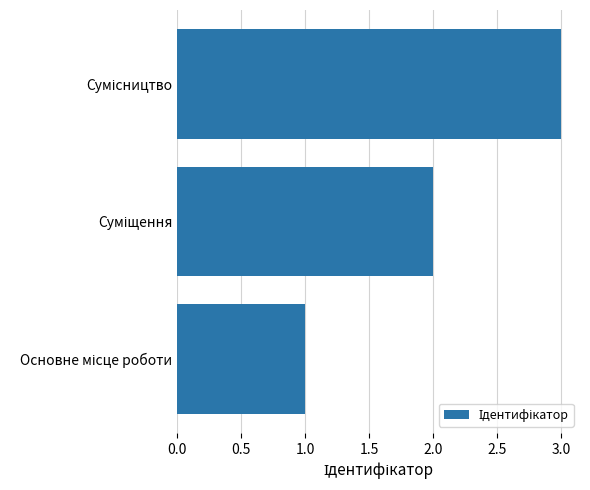

What is the maximum value shown in the chart?

3